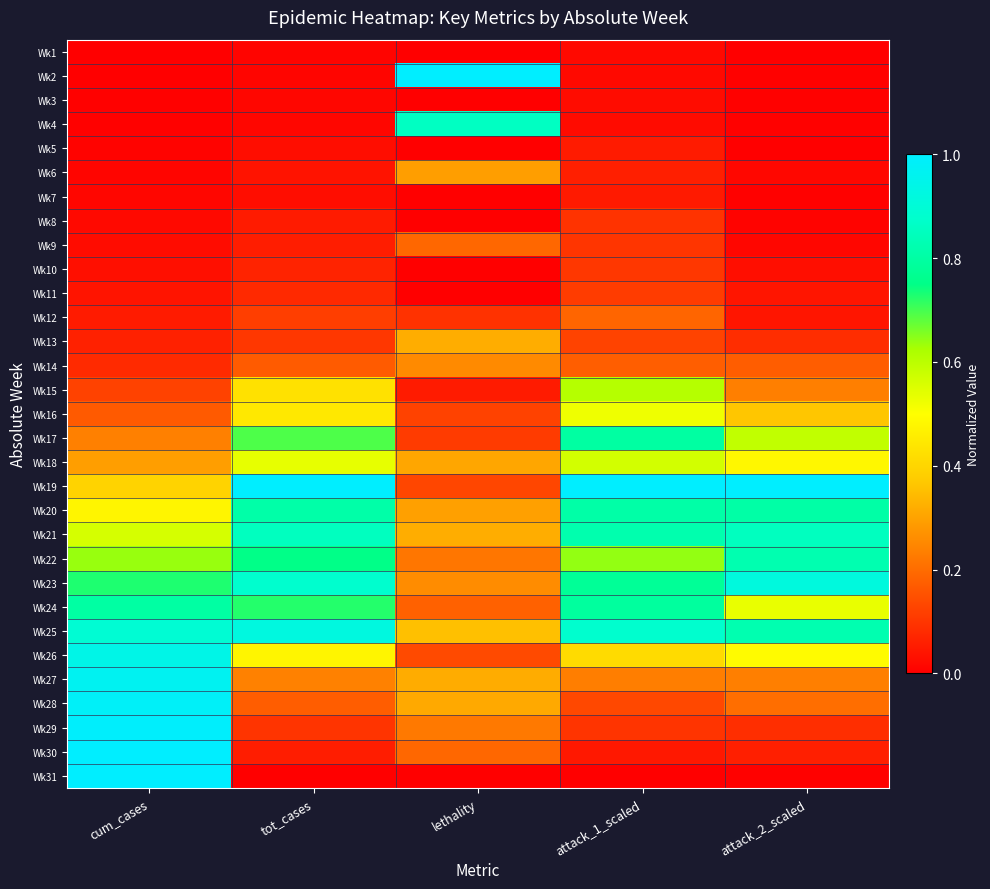

At how many categories does at least one series exceed 0?

5